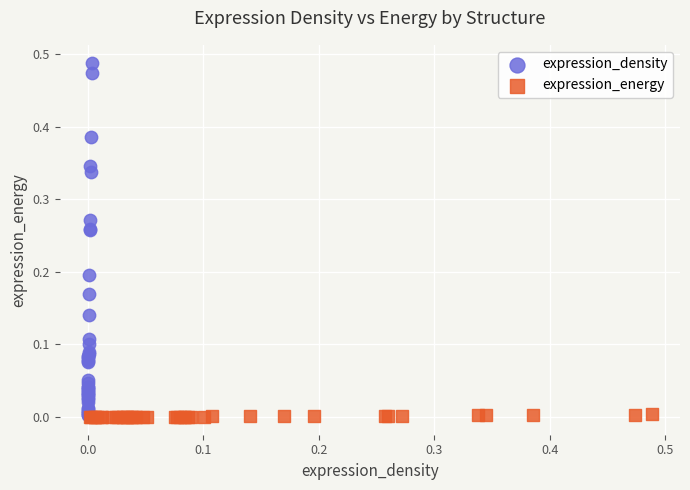

Which series has the widest spread of Y values?

expression_density